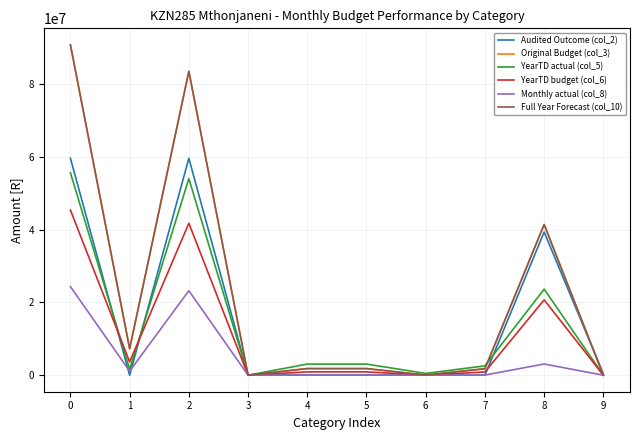

What is the total value across all series at 3?

13311.0